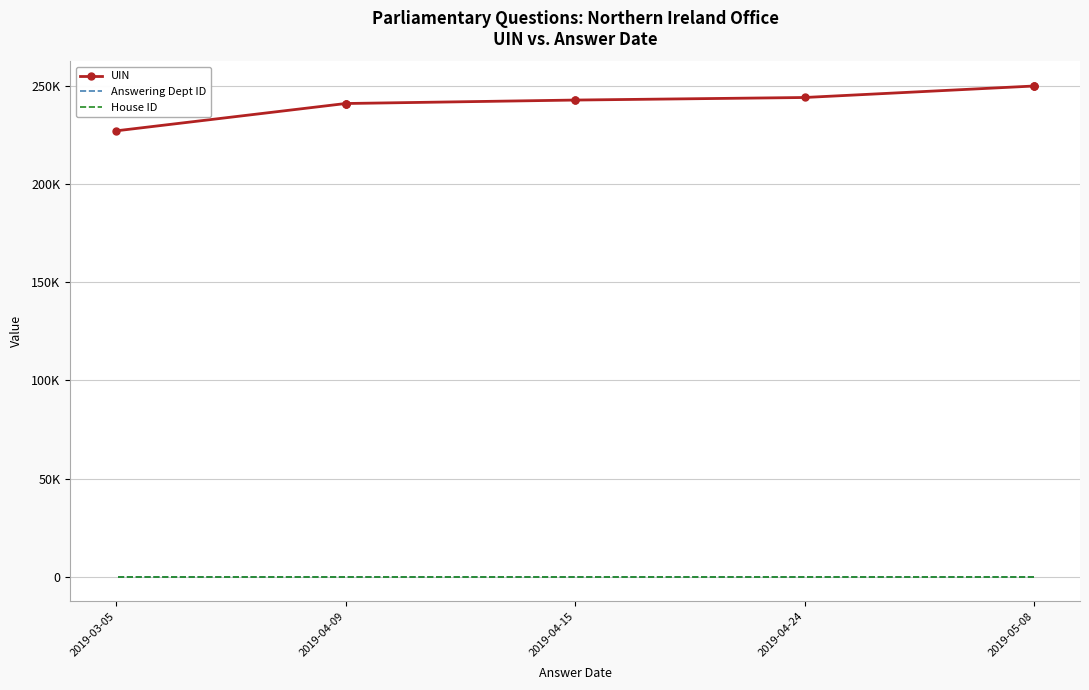

How many series are shown in this chart?

3